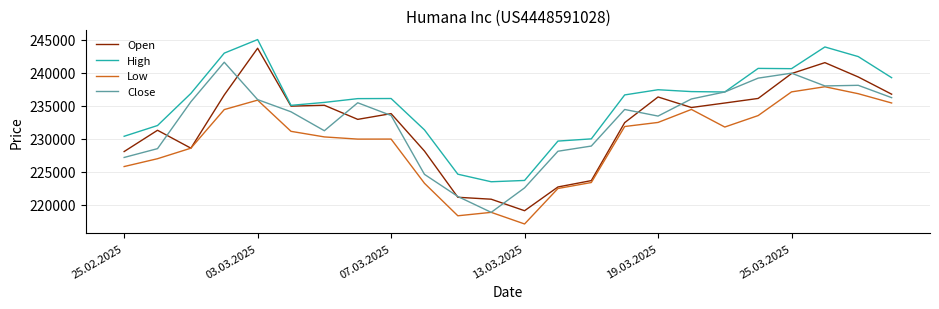

Which series has the largest range (max minus min)?

Open